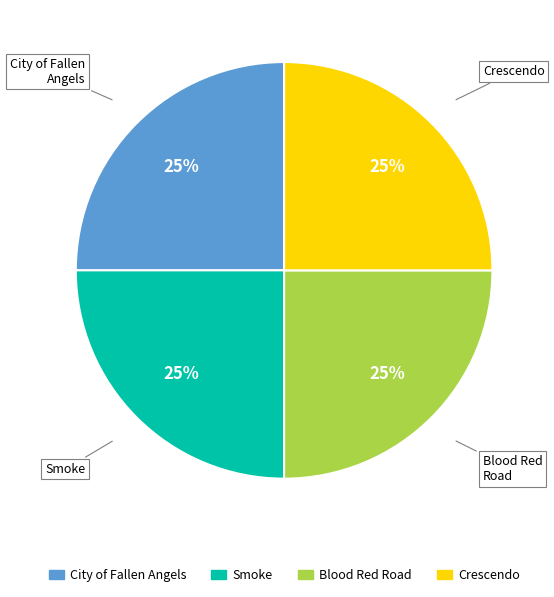

To the nearest percent, what is the combined percentage of Smoke and City of Fallen Angels?

50%